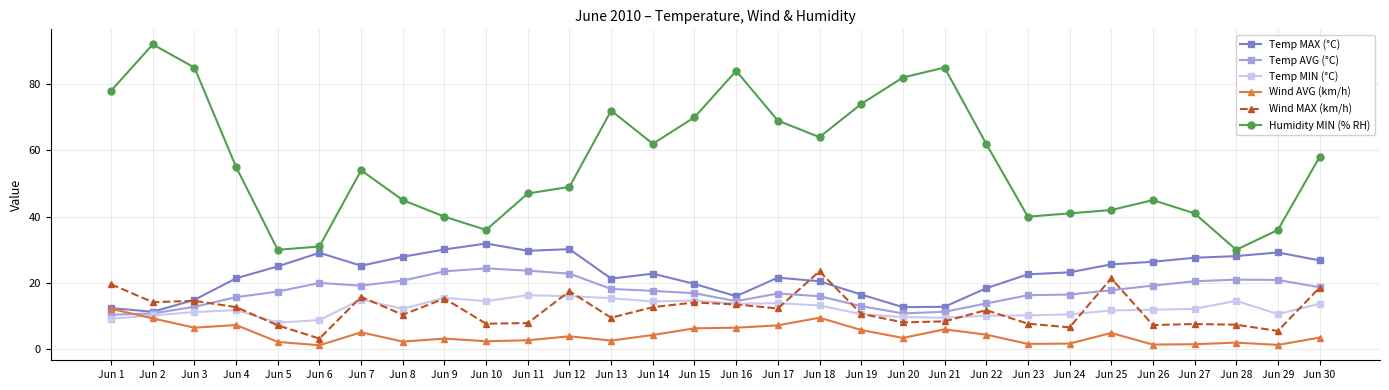

Is this an area chart (filled region under the line)?

No